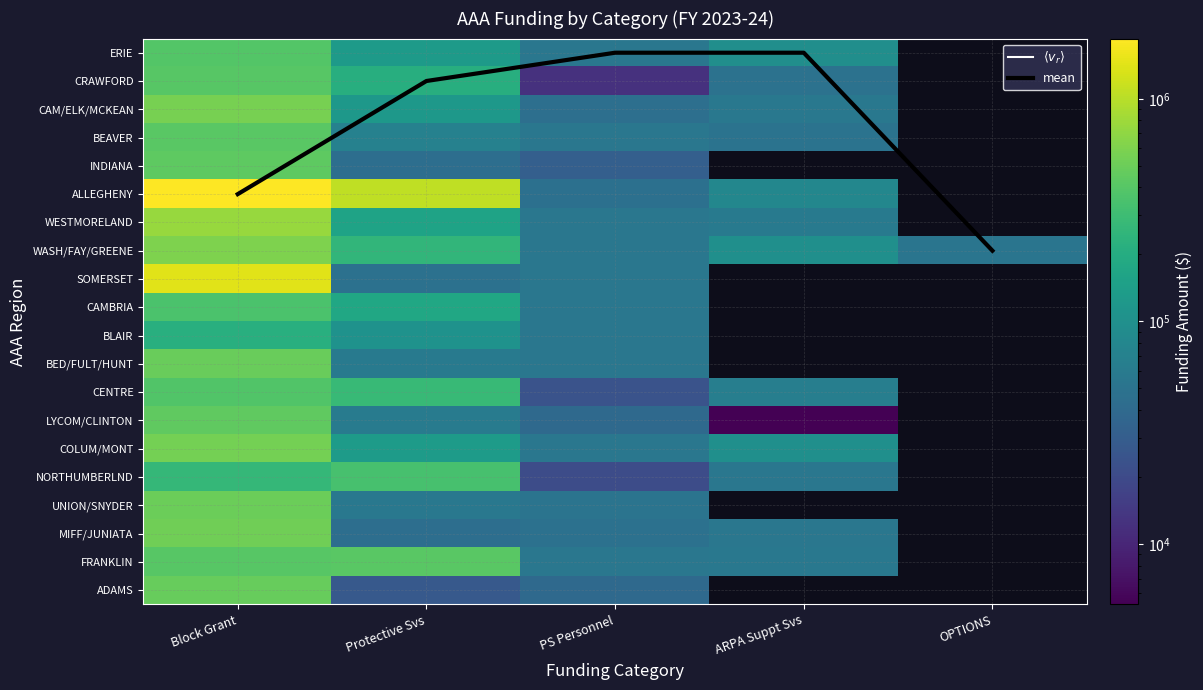

True or false: mean has a value of 0.3 at Protective Svs.

False